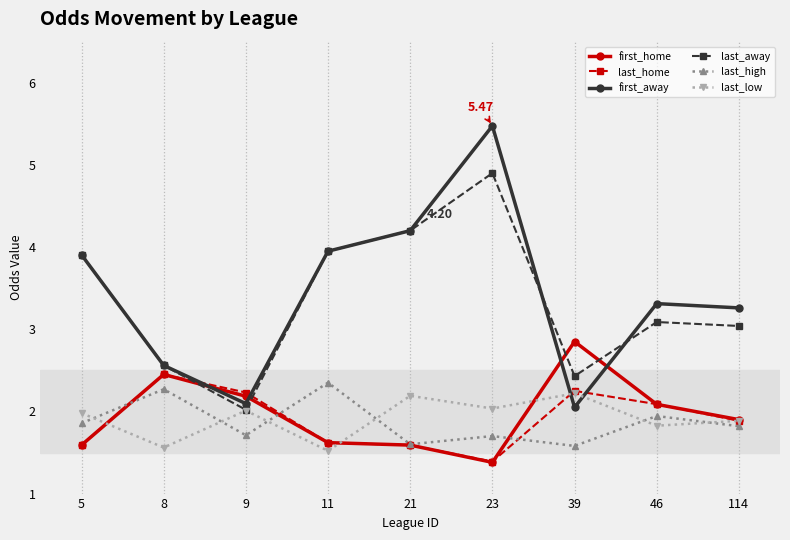

Which series has the largest range (max minus min)?

first_away